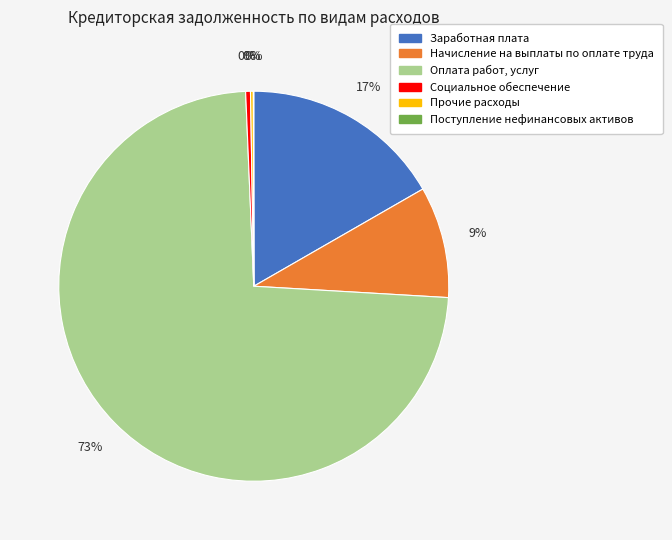

Which category has the biggest portion of the pie?

Оплата работ, услуг